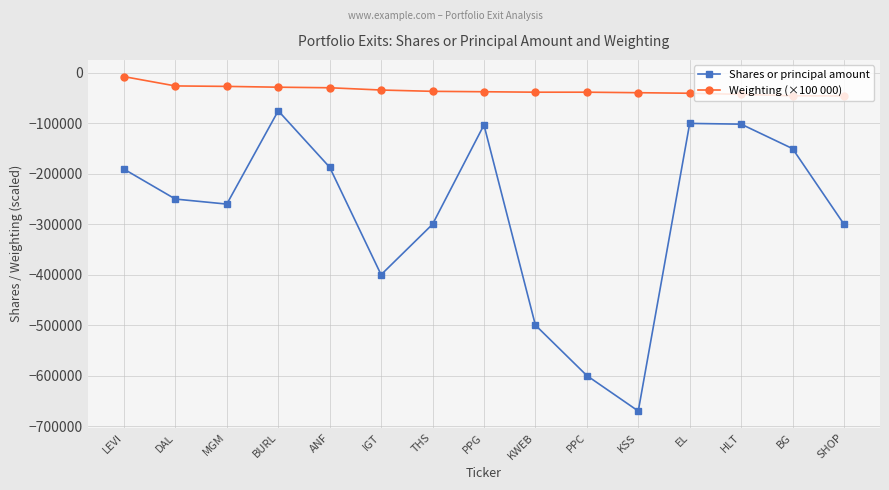

Which category has the lowest value across all series?

KSS